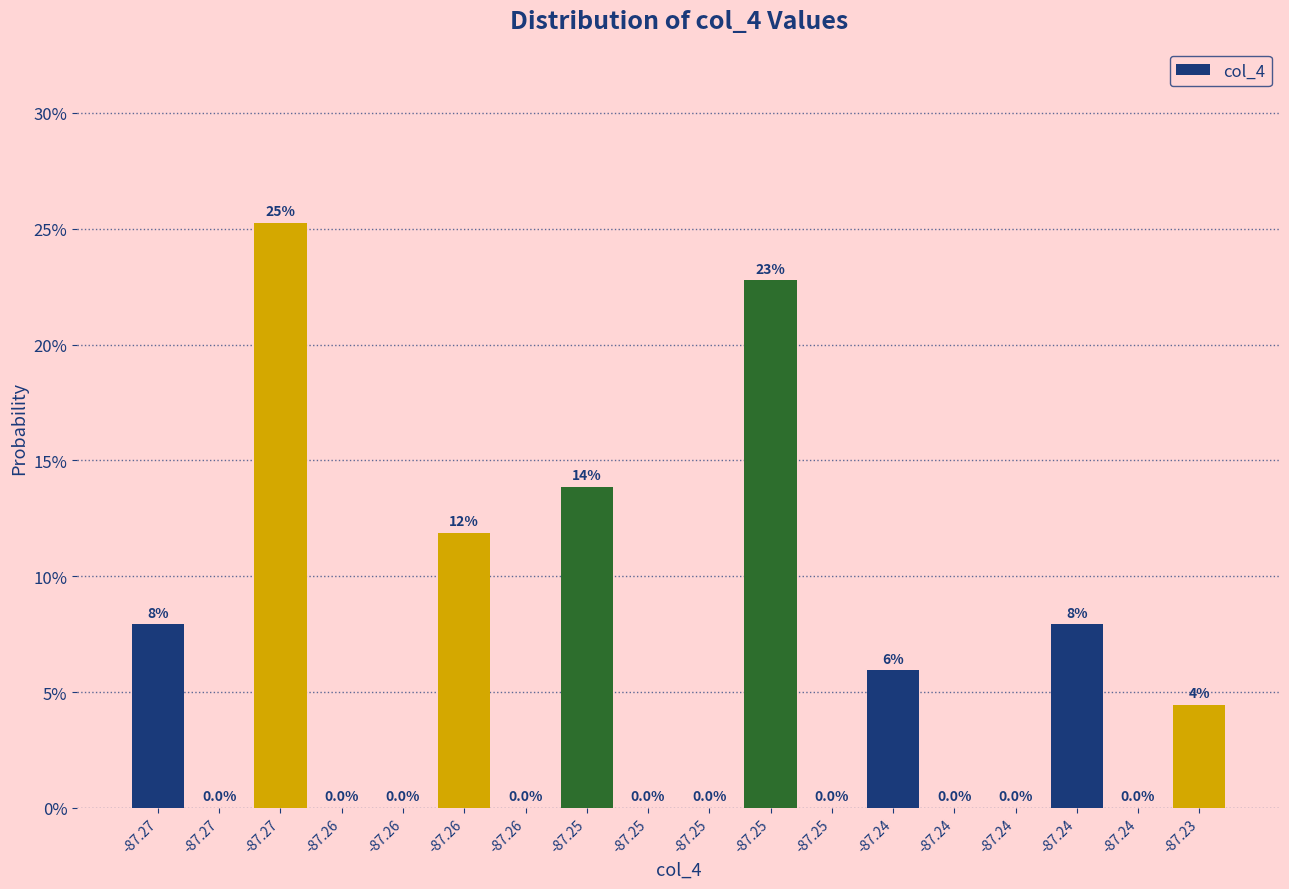

Are the bars horizontal?

No